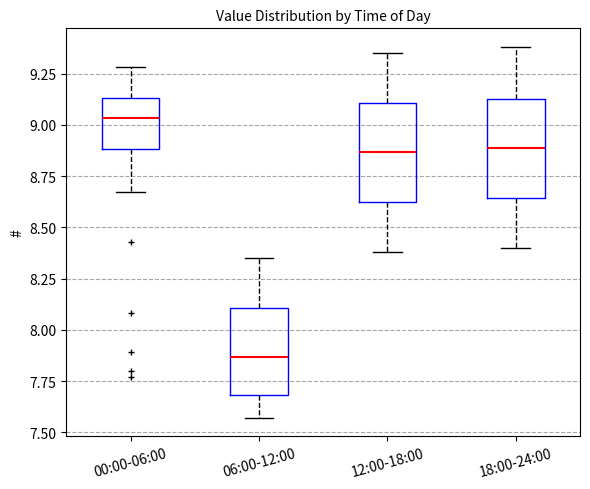

Where does the upper whisker of the box for 18:00-24:00 end on the y-axis? The values are not printed on the chart, so give them approximately, as read against the axis.

9.40